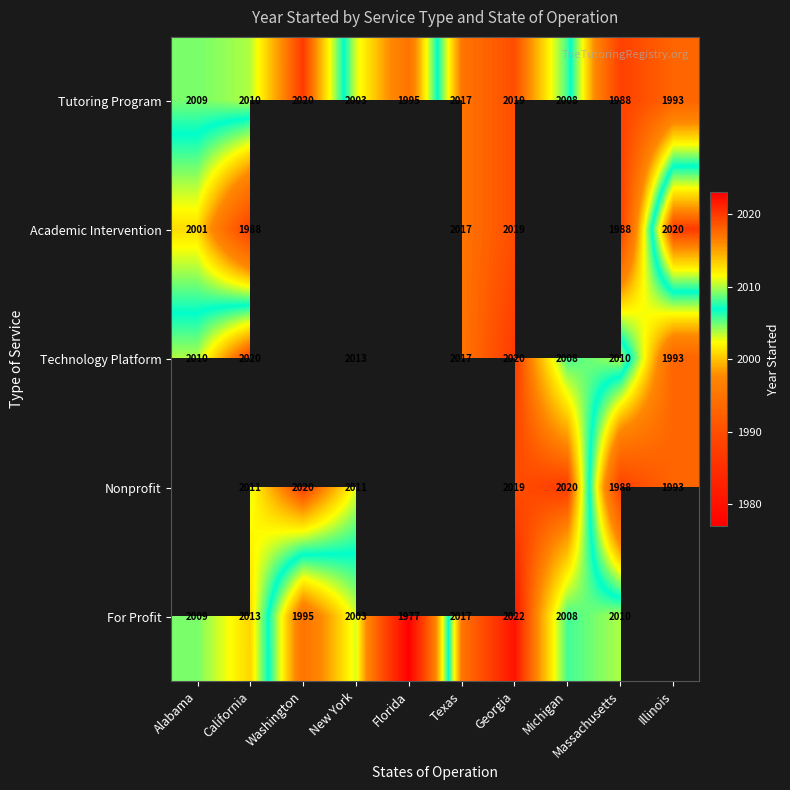

The value of Nonprofit at Massachusetts is 1244. True or false?

False